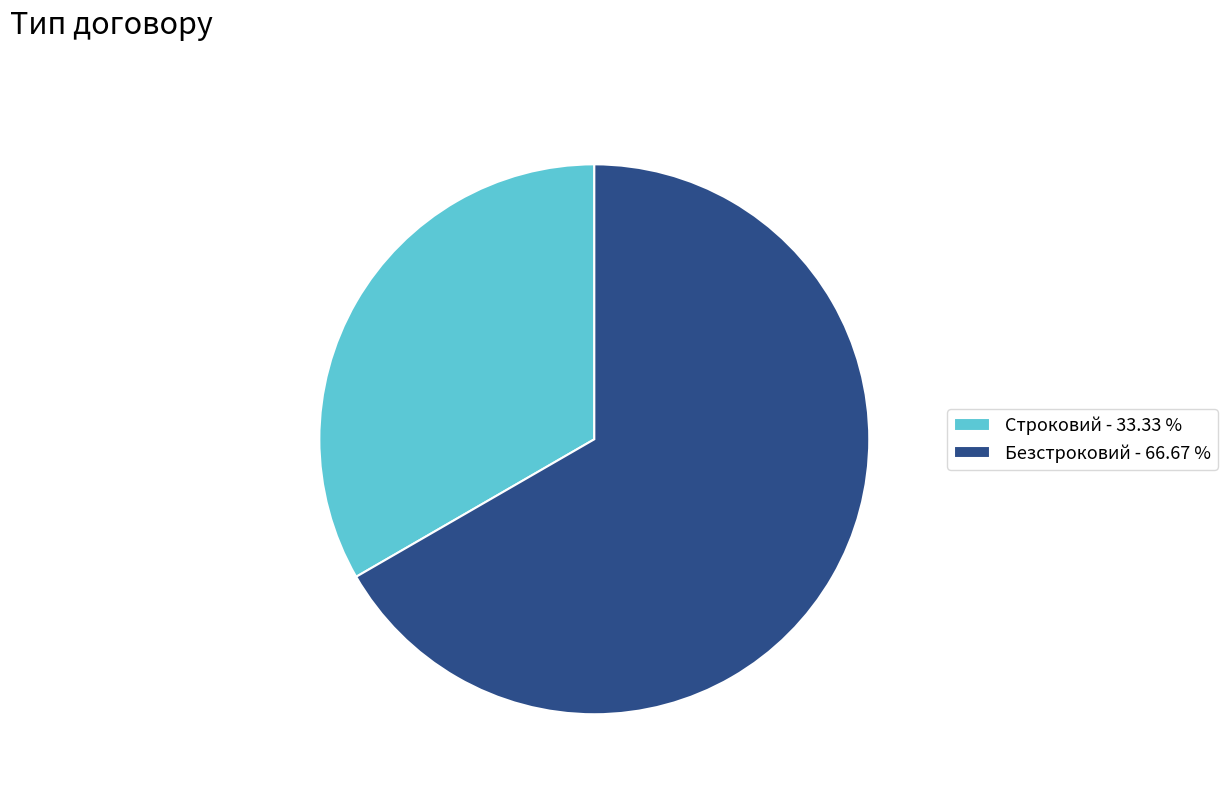

True or false: Безстроковий accounts for 67% of the total.

True